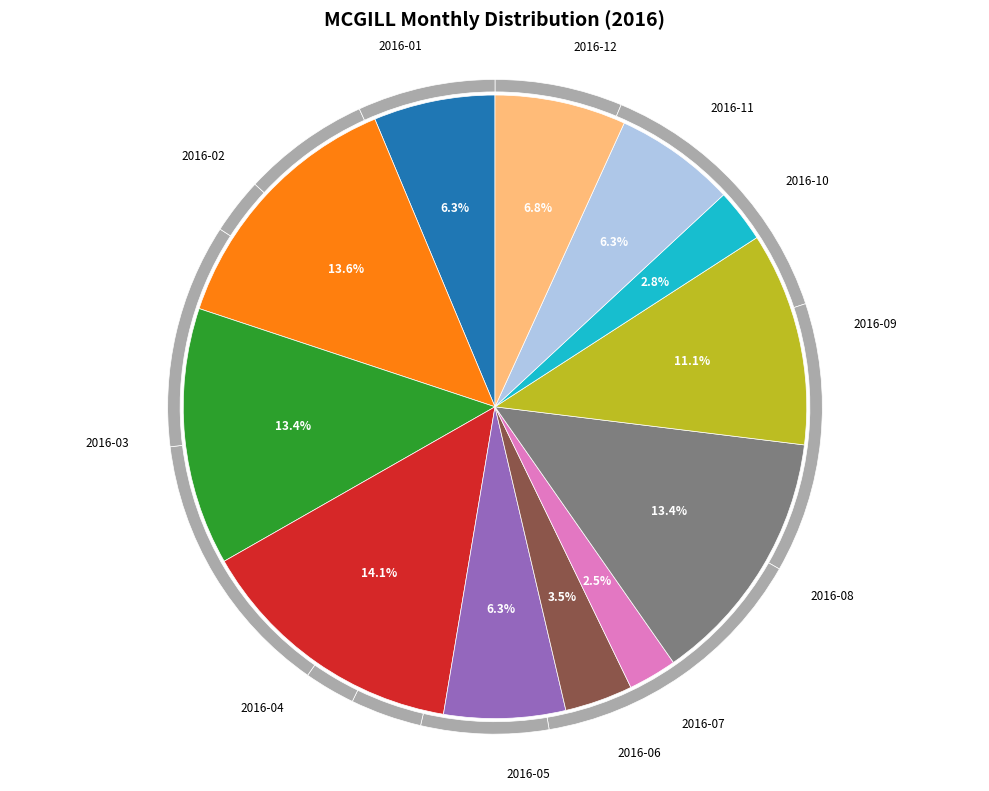

What is the smallest slice in the pie chart?

2016-07